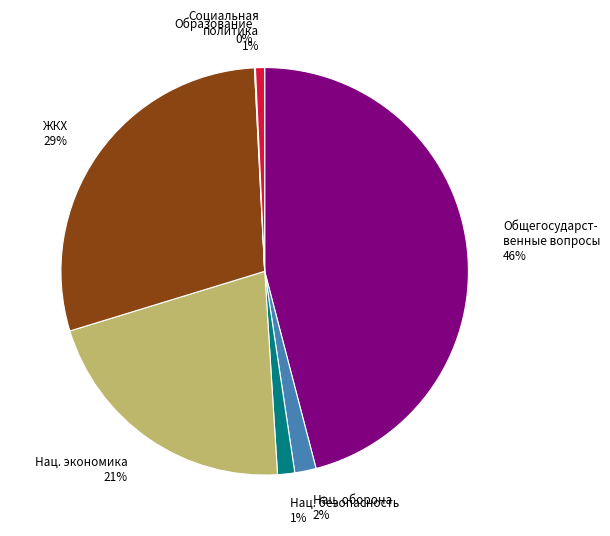

To the nearest percent, what is the average slice percentage?

14%